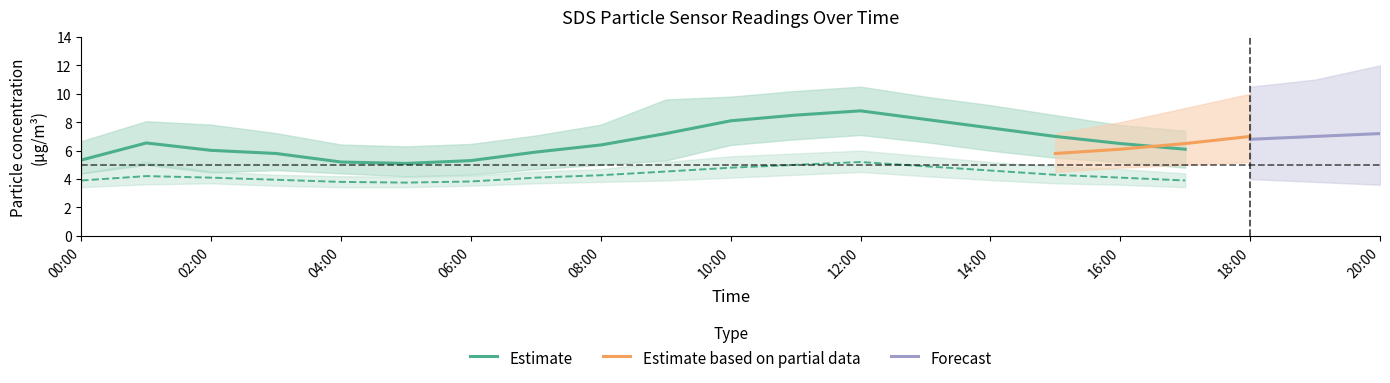

True or false: SDS_P1_upper has more than 2 points higher than both neighbors.

False